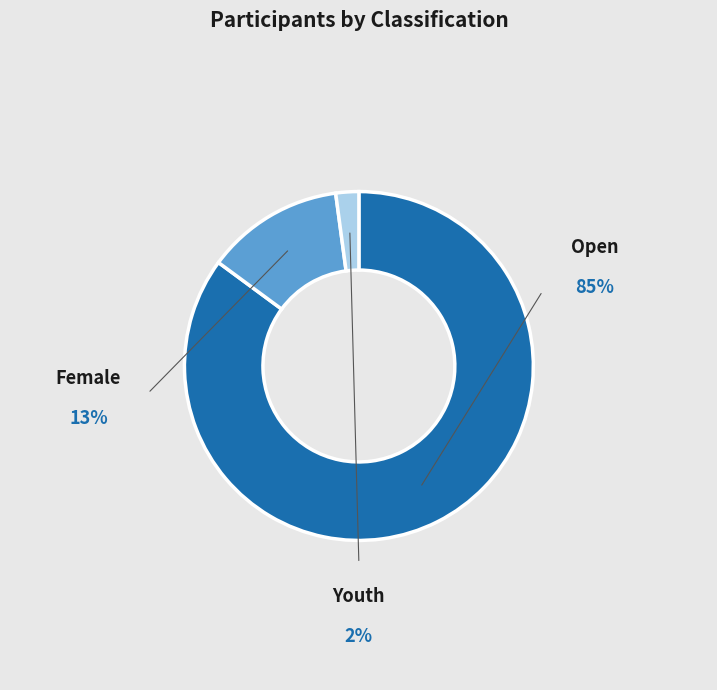

Does any single category account for the majority?

Yes